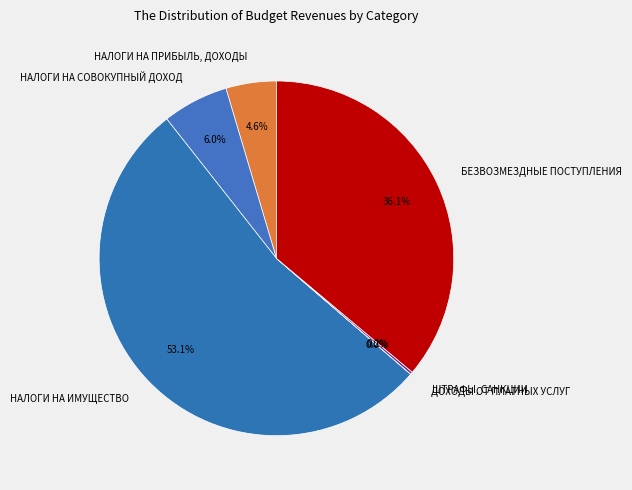

The НАЛОГИ НА ИМУЩЕСТВО slice represents 63% of the pie. True or false?

False